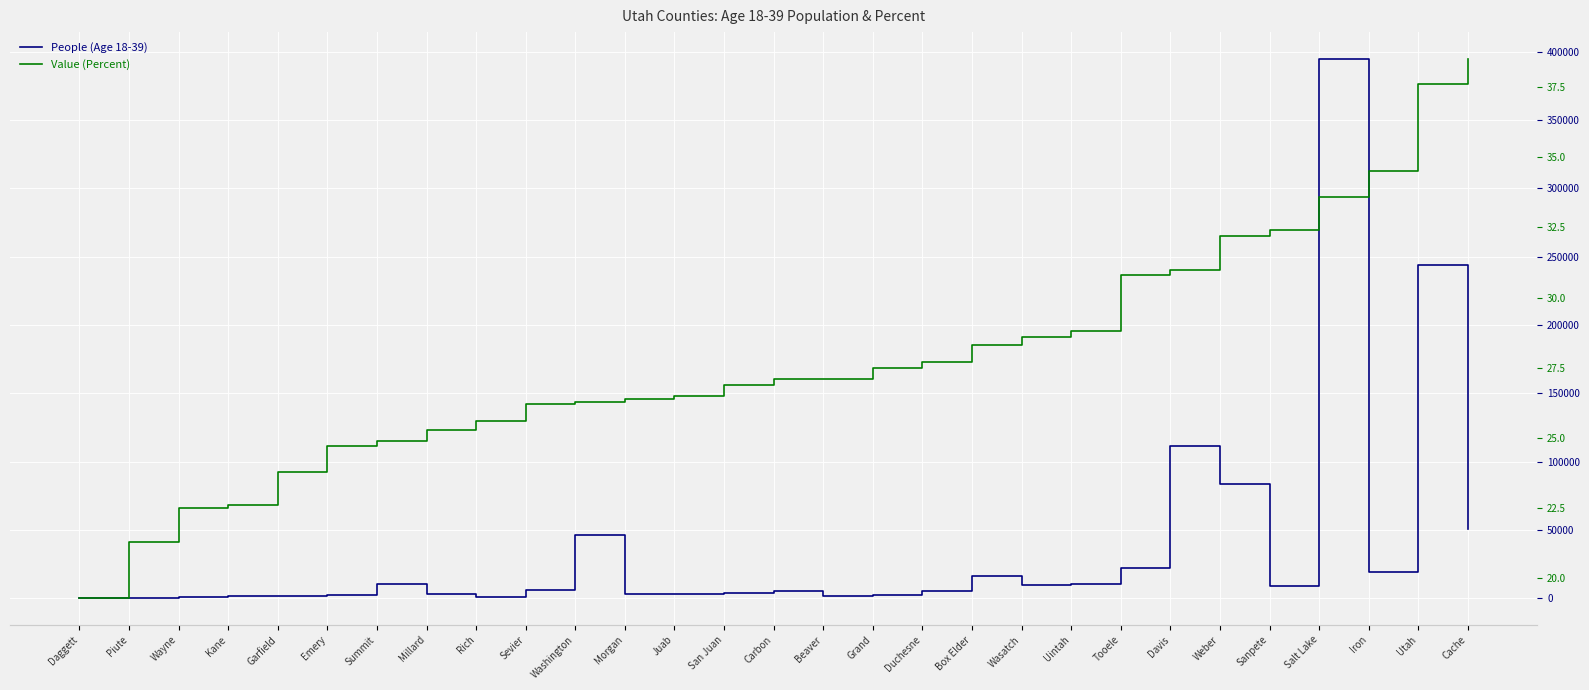

Reading left to right, what are all the values shown in this chart?

People (Age 18-39): Daggett=109.0	Piute=385.0	Wayne=563.0	Kane=1729.0	Garfield=1207.0	Emery=2433.0	Summit=10508.0	Millard=3255.0	Rich=642.0	Sevier=5619.0	Washington=46354.0	Morgan=3212.0	Juab=3084.0	San Juan=3929.0	Carbon=5477.0	Beaver=1889.0	Grand=2644.0	Duchesne=5450.0	Box Elder=16099.0	Wasatch=9731.0	Uintah=10211.0	Tooele=21993.0	Davis=111288.0	Weber=83447.0	Sanpete=9207.0	Salt Lake=394586.0	Iron=19252.0	Utah=243954.0	Cache=50725.0
Value (Percent): Daggett=19.3	Piute=21.3	Wayne=22.5	Kane=22.6	Garfield=23.8	Emery=24.7	Summit=24.9	Millard=25.3	Rich=25.6	Sevier=26.2	Washington=26.3	Morgan=26.4	Juab=26.5	San Juan=26.9	Carbon=27.1	Beaver=27.1	Grand=27.5	Duchesne=27.7	Box Elder=28.3	Wasatch=28.6	Uintah=28.8	Tooele=30.8	Davis=31.0	Weber=32.2	Sanpete=32.4	Salt Lake=33.6	Iron=34.5	Utah=37.6	Cache=38.5